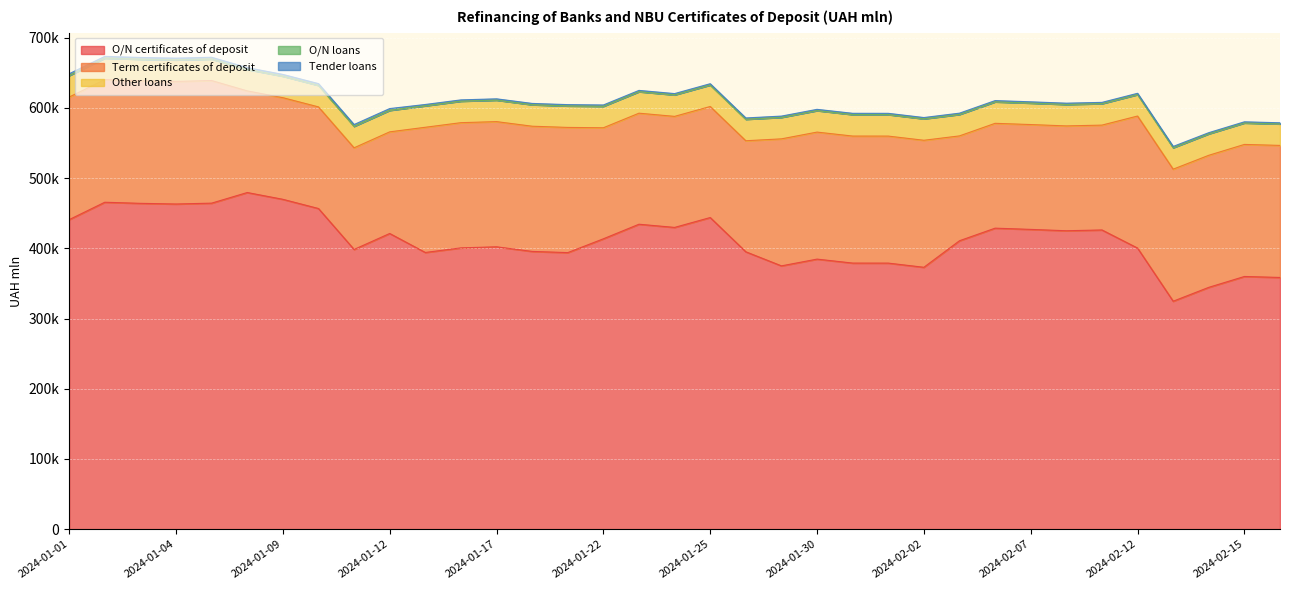

The value of Term certificates of deposit at 2024-01-16 is 178321.0. True or false?

True